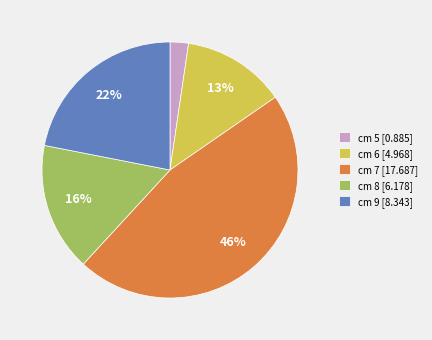

Rank the categories by value from lowest to highest.

cm 5, cm 6, cm 8, cm 9, cm 7